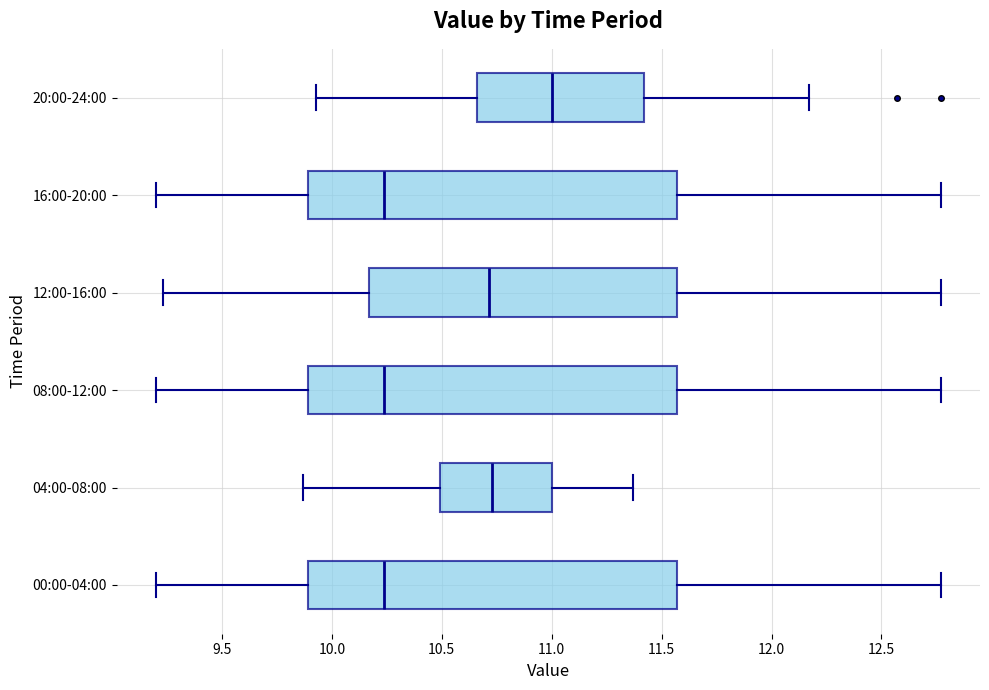

Reading bottom to top, read every box against the x-axis: the position of its median line, the range the box covers, and the ends of its whiskers. The values are not printed on the chart, so give them approximately, as read against the axis.

00:00-04:00: median 10.25, box 9.90 to 11.55, whiskers 9.20 to 12.75
04:00-08:00: median 10.75, box 10.50 to 11.00, whiskers 9.85 to 11.35
08:00-12:00: median 10.25, box 9.90 to 11.55, whiskers 9.20 to 12.75
12:00-16:00: median 10.70, box 10.15 to 11.55, whiskers 9.25 to 12.75
16:00-20:00: median 10.25, box 9.90 to 11.55, whiskers 9.20 to 12.75
20:00-24:00: median 11.00, box 10.65 to 11.40, whiskers 9.95 to 12.15